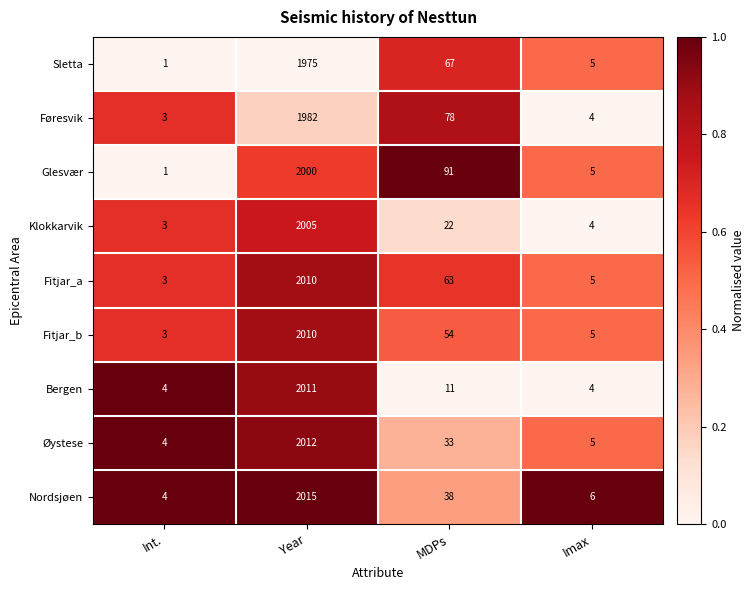

What is the average value of the Øystese series?

514